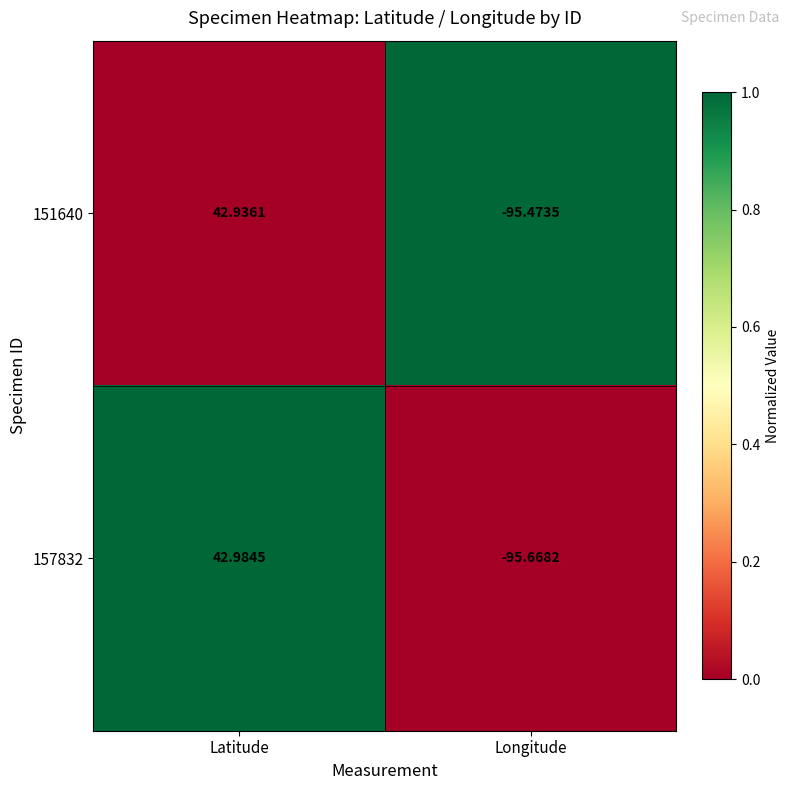

At which label is 151640 closest to -26?

Latitude